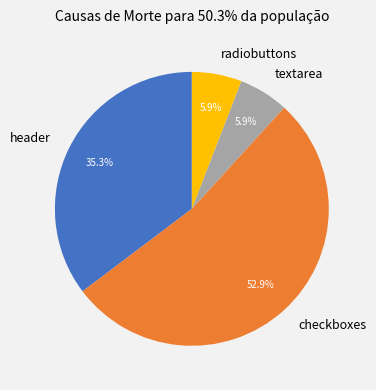

Combined, what portion of the pie is header and radiobuttons?

41.2%